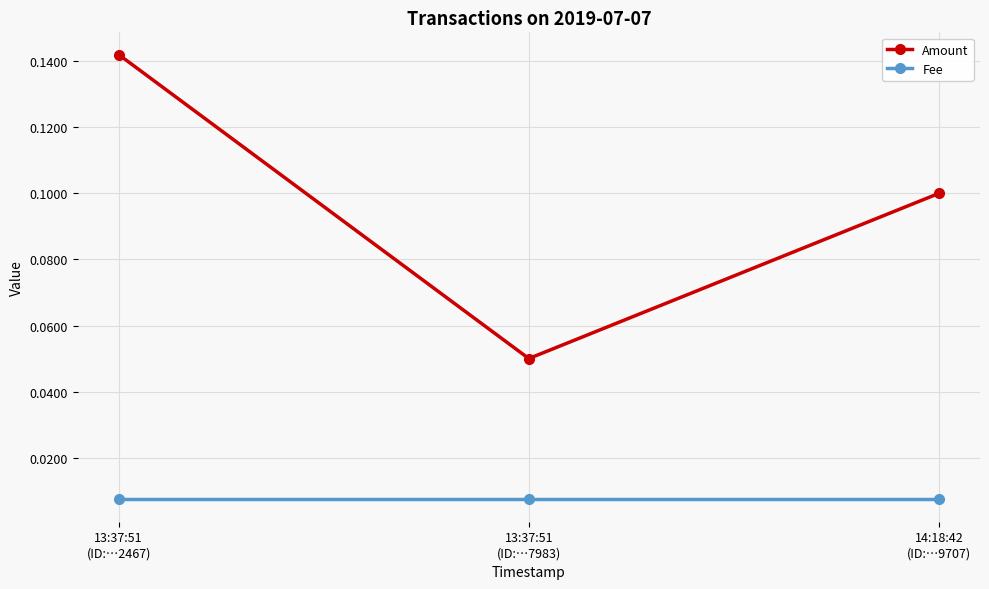

Rank the series by their average value, from lowest to highest.

Fee, Amount